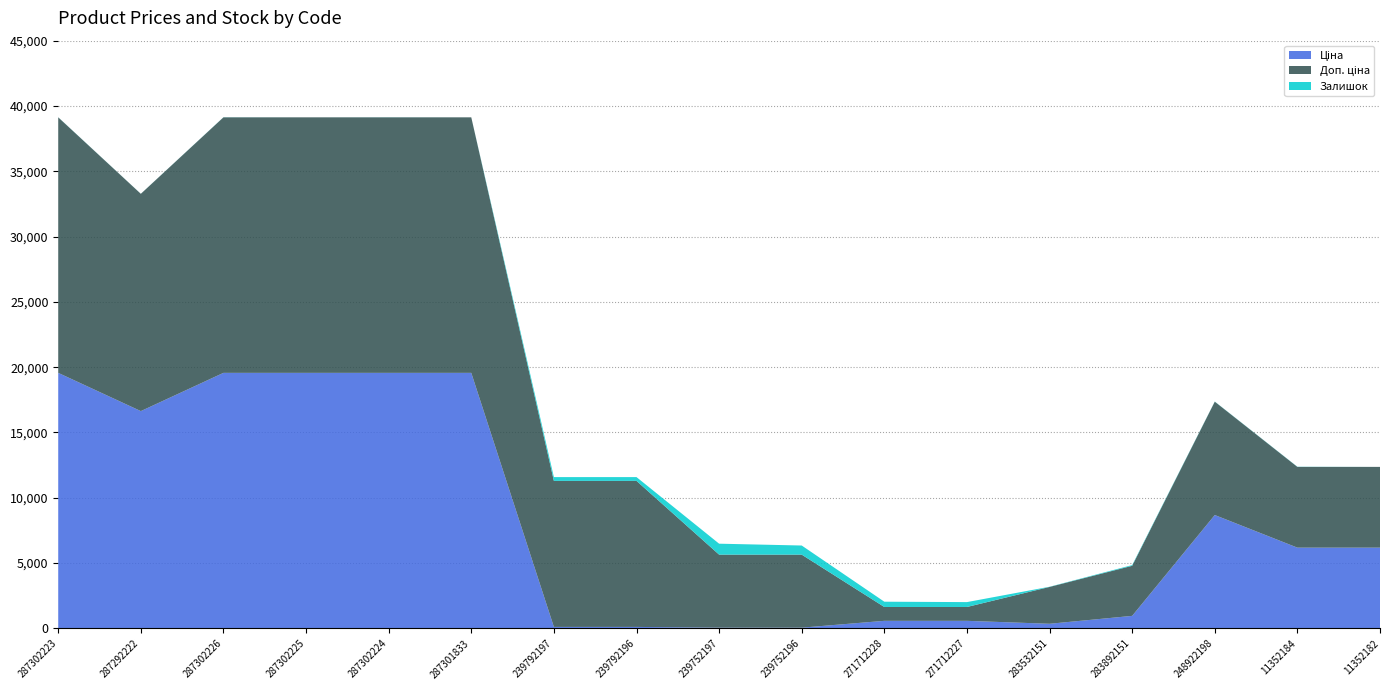

Reading left to right, extract all data points from this chart.

Ціна: 287302223=19564.9	287292222=16636.8	287302226=19564.9	287302225=19564.9	287302224=19564.9	287301833=19564.9	239792197=111.8	239792196=111.8	239752197=55.9	239752196=55.9	271712228=578.1	271712227=578.1	283532151=352.6	283892151=958.4	248922198=8679.5	11352184=6182.6	11352182=6182.6
Доп. ціна: 287302223=19564.9	287292222=16636.8	287302226=19564.9	287302225=19564.9	287302224=19564.9	287301833=19564.9	239792197=11182.0	239792196=11182.0	239752197=5591.0	239752196=5591.0	271712228=1060.0	271712227=1060.0	283532151=2821.2	283892151=3833.8	248922198=8679.5	11352184=6182.6	11352182=6182.6
Залишок: 287302223=7.0	287292222=4.0	287302226=7.0	287302225=0.0	287302224=6.0	287301833=0.0	239792197=289.0	239792196=290.0	239752197=838.0	239752196=698.0	271712228=405.0	271712227=374.0	283532151=15.0	283892151=55.0	248922198=11.0	11352184=12.0	11352182=0.0